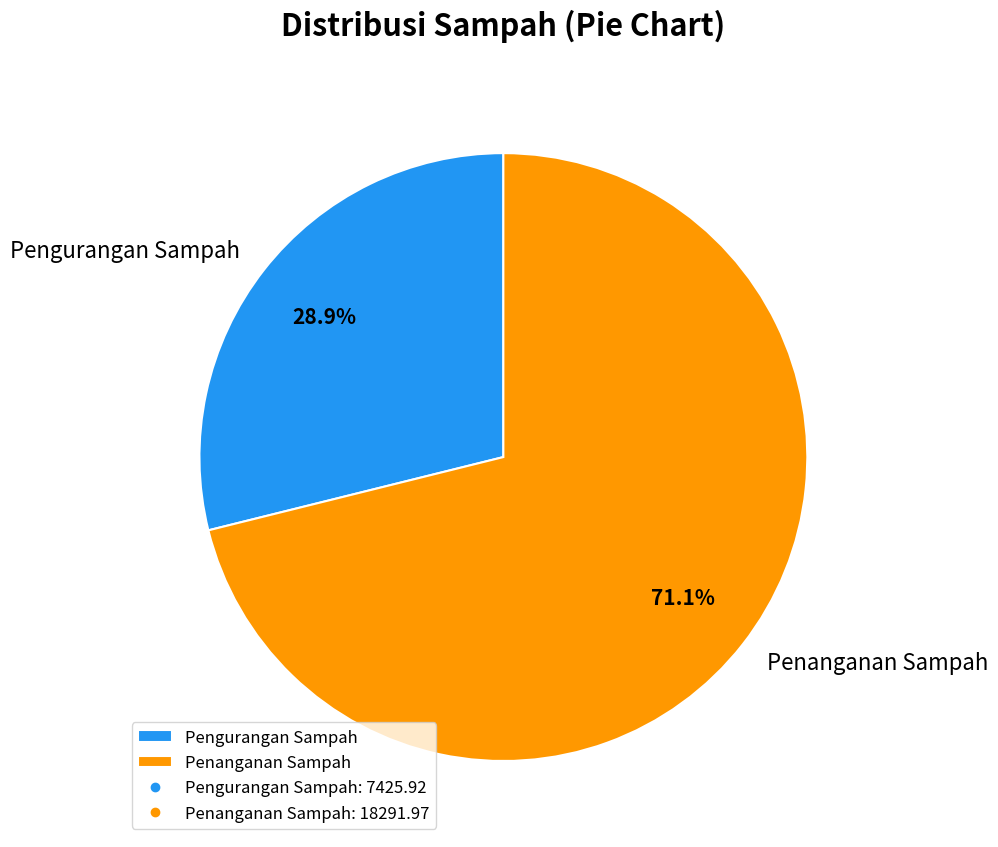

Which slice is the largest?

Penanganan Sampah